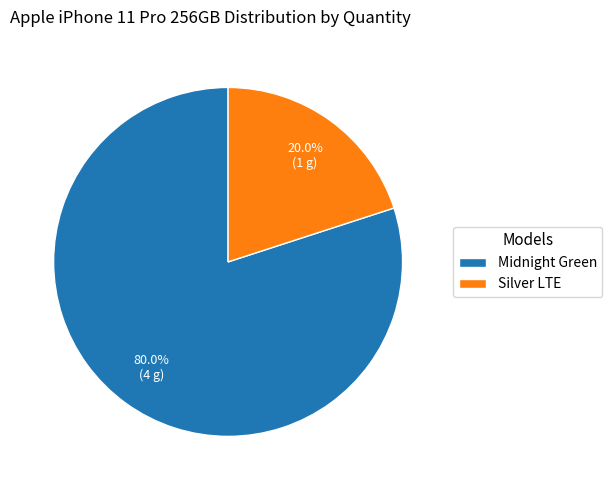

Does any single category account for the majority?

Yes